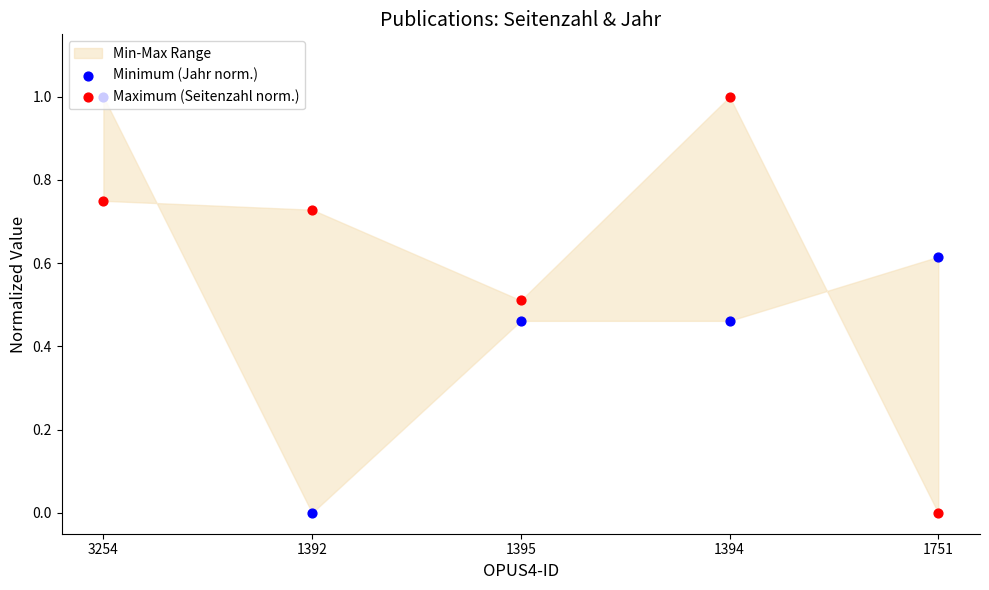

What is the total value across all series at 1394?

1.5